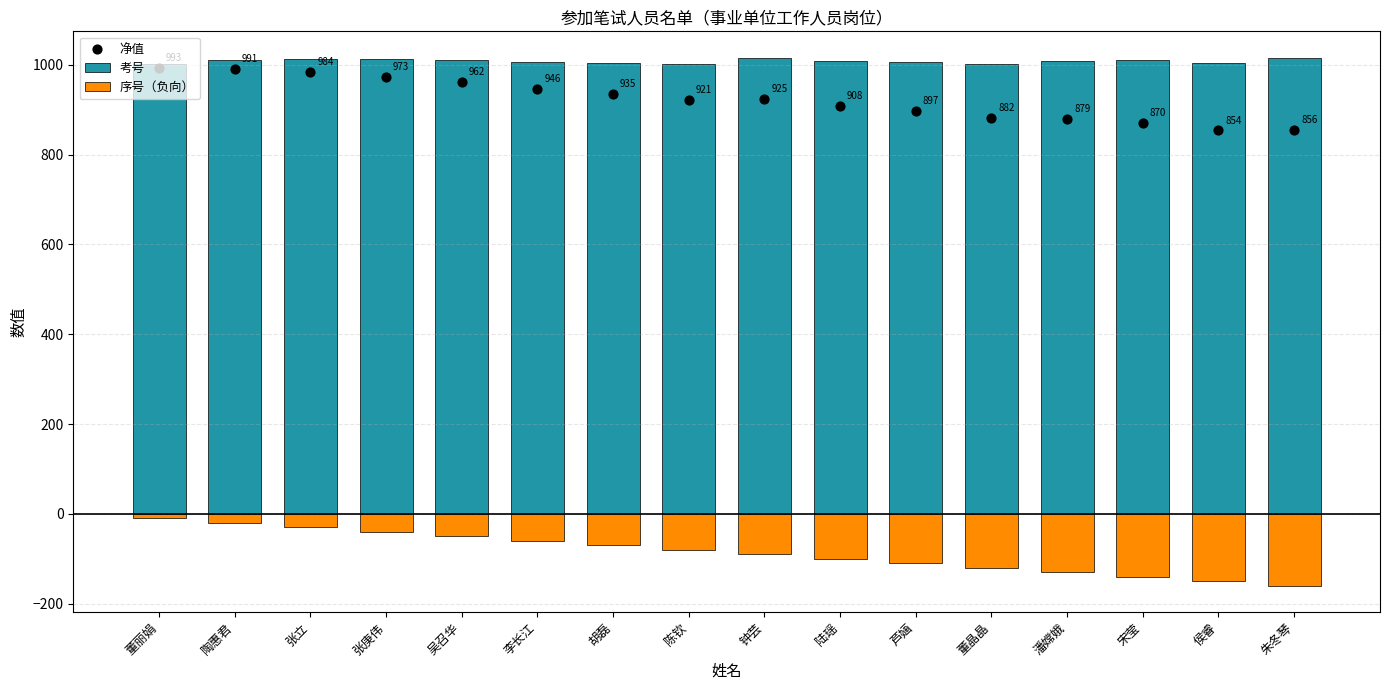

What is the total value across all series at 陆瑶?

1816